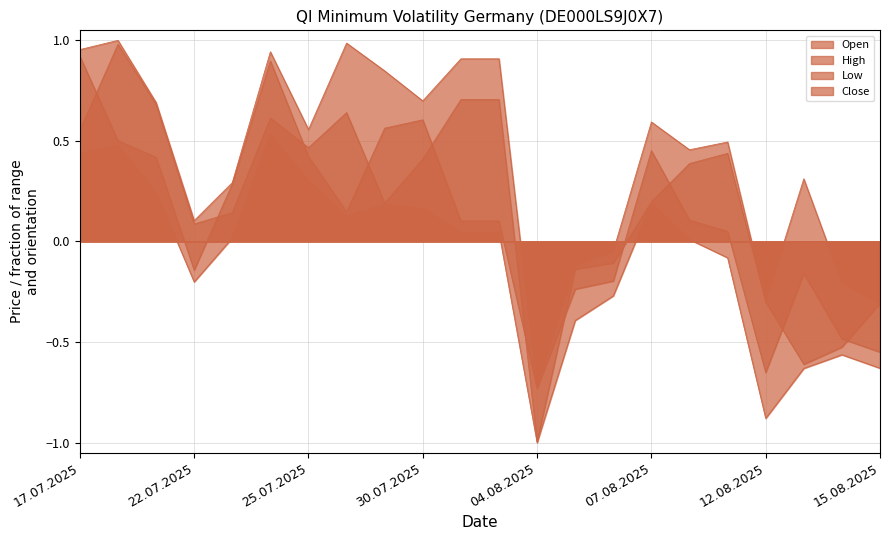

What is the label of the 2nd point from the left?

18.07.2025